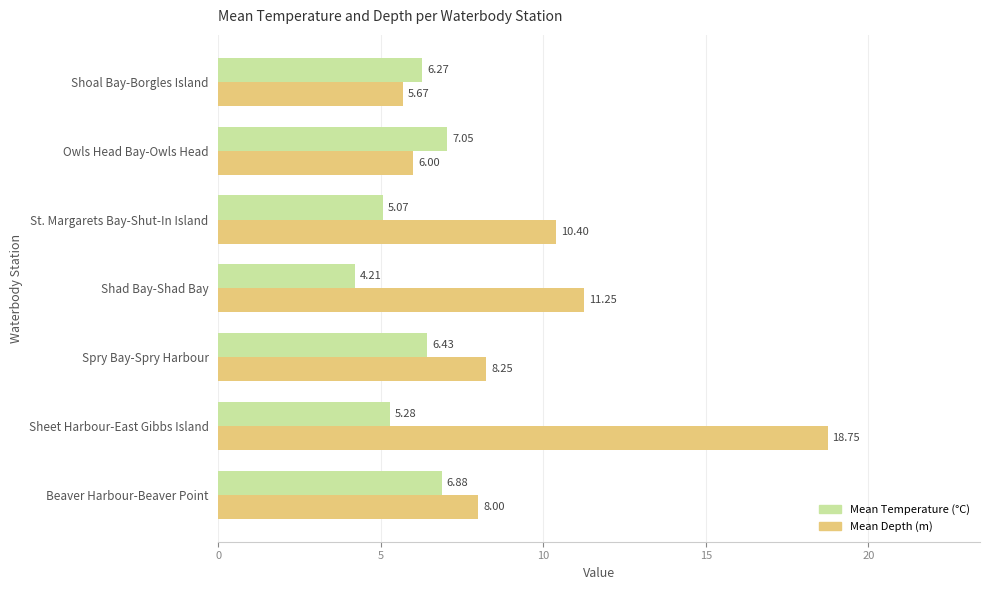

What is the average value of the Mean Depth (m) series?

9.8